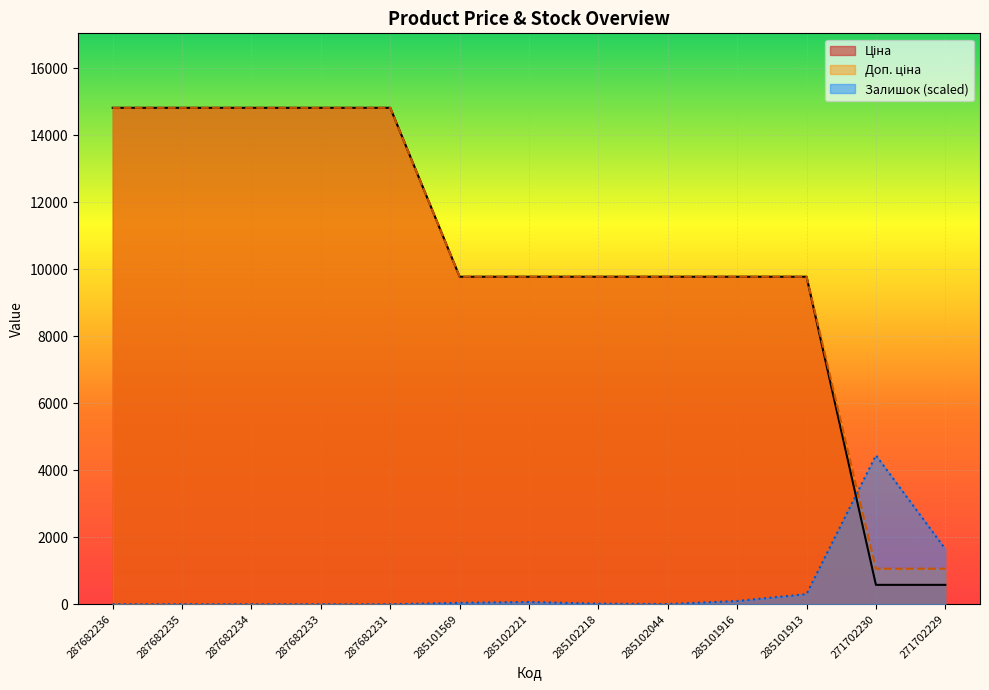

The Залишок series shows 1648.9 at 271702229. True or false?

True